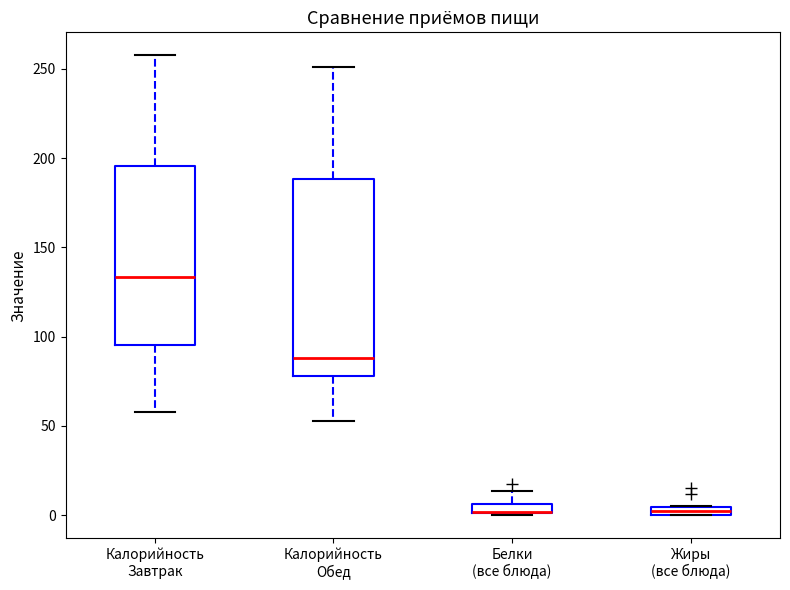

Where does the median line of the box for Калорийность Обед sit on the y-axis? The values are not printed on the chart, so give them approximately, as read against the axis.

90